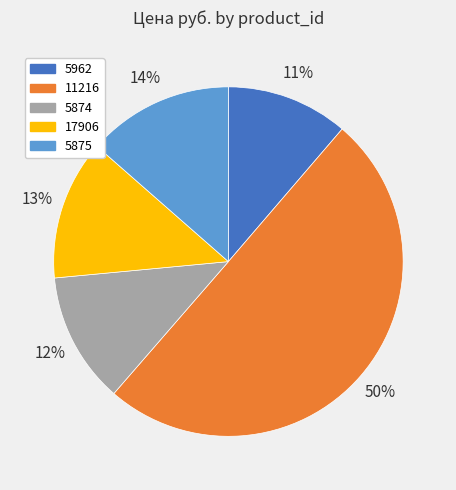

What is the majority slice?

11216